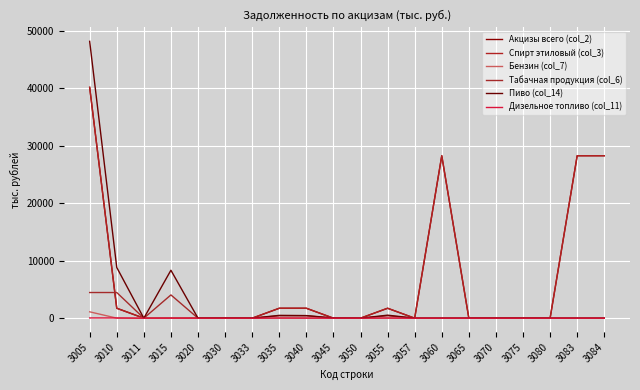

What is the greatest value displayed?

48162